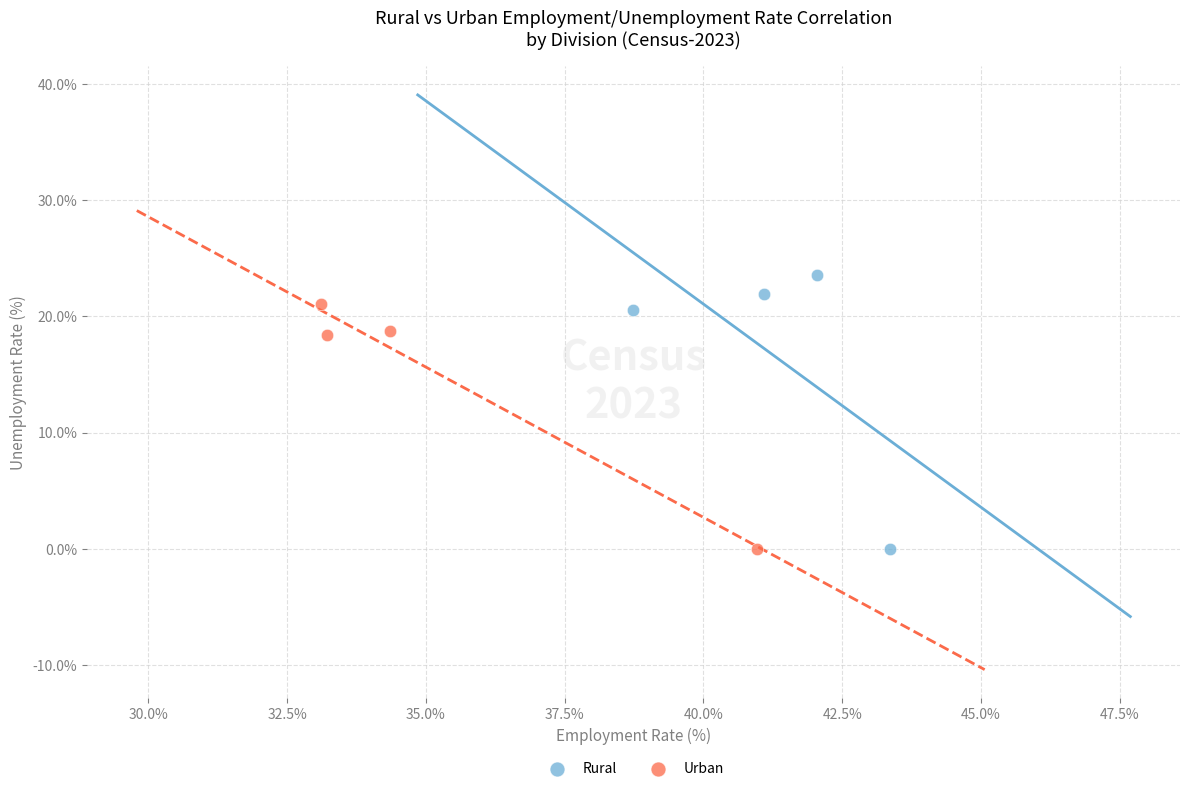

Which series contains the highest Y value?

Rural